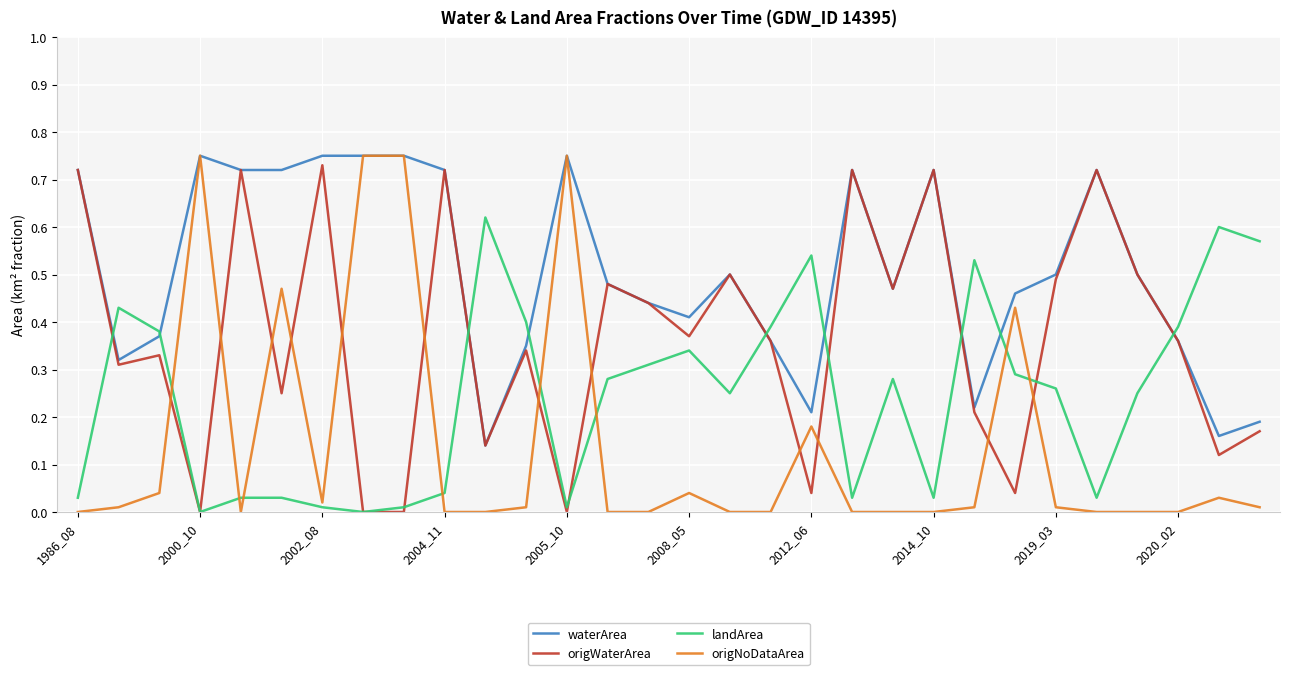

Rank the series by their average value, from highest to lowest.

waterArea, origWaterArea, landArea, origNoDataArea